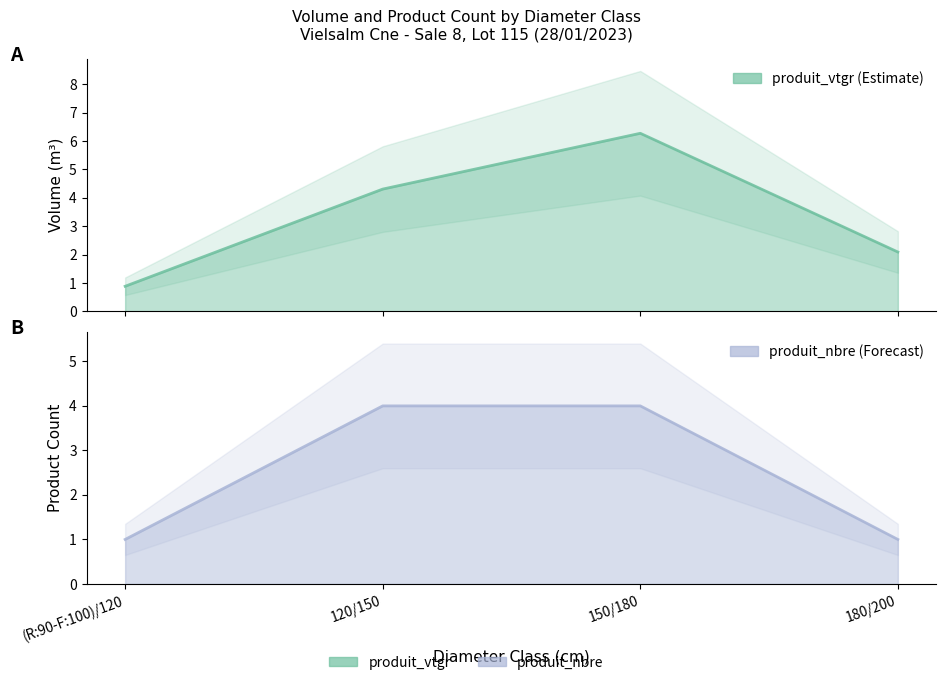

What is the difference between the produit_nbre values at (R:90-F:100)/120 and 150/180?

3.0